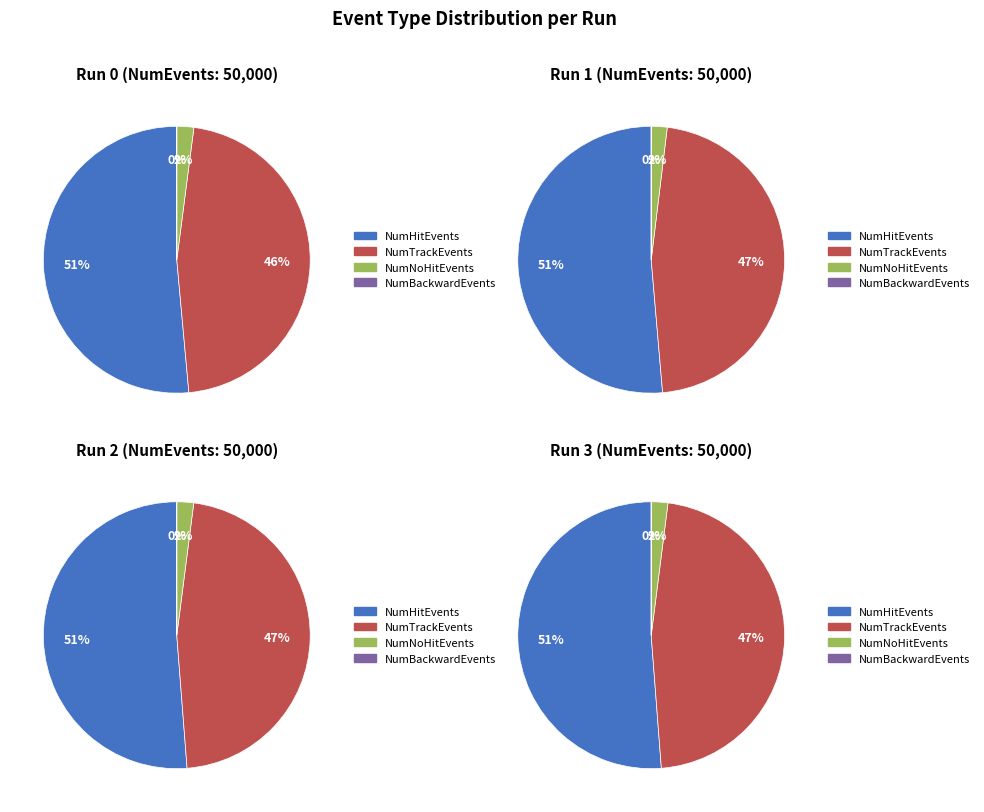

Is 8 the majority of the pie?

No